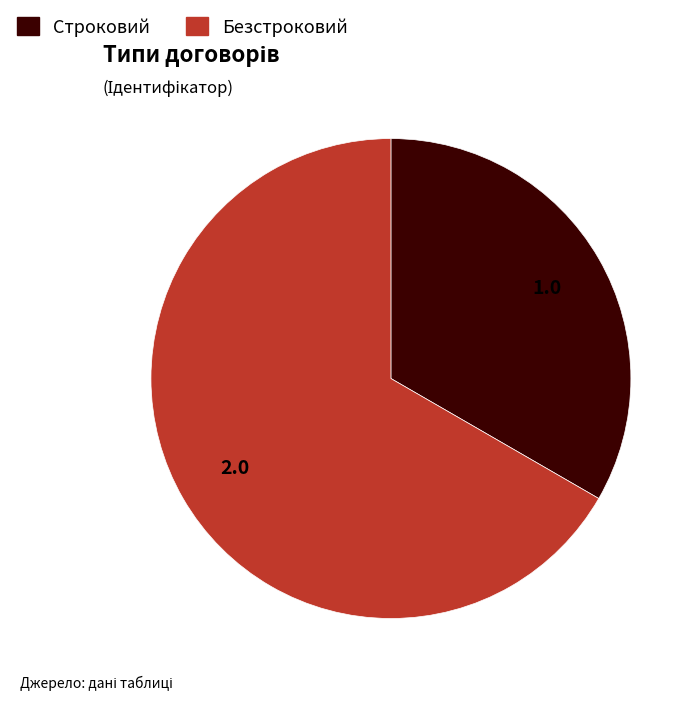

What is the largest slice in the pie chart?

Безстроковий